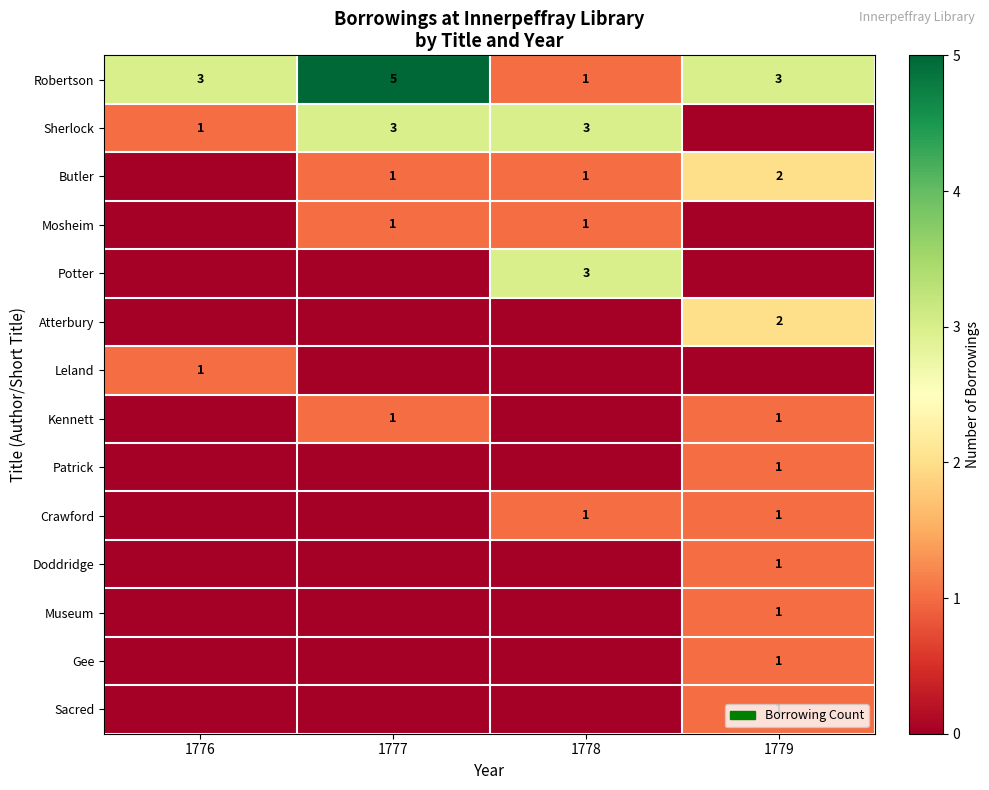

What is the sum of the Robertson values at 1777 and 1778?

6